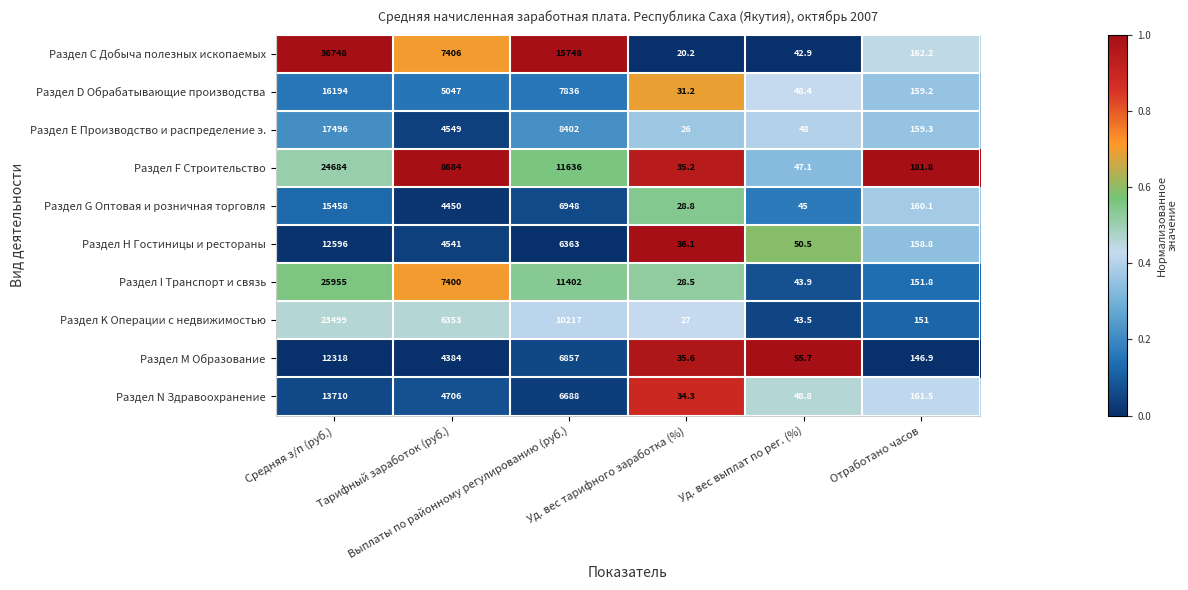

Count the number of data series in this chart.

10